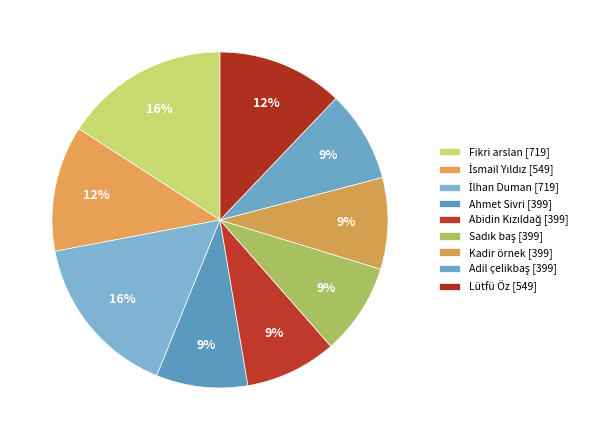

What percentage is NOT represented by Fikri arslan?

84.1%